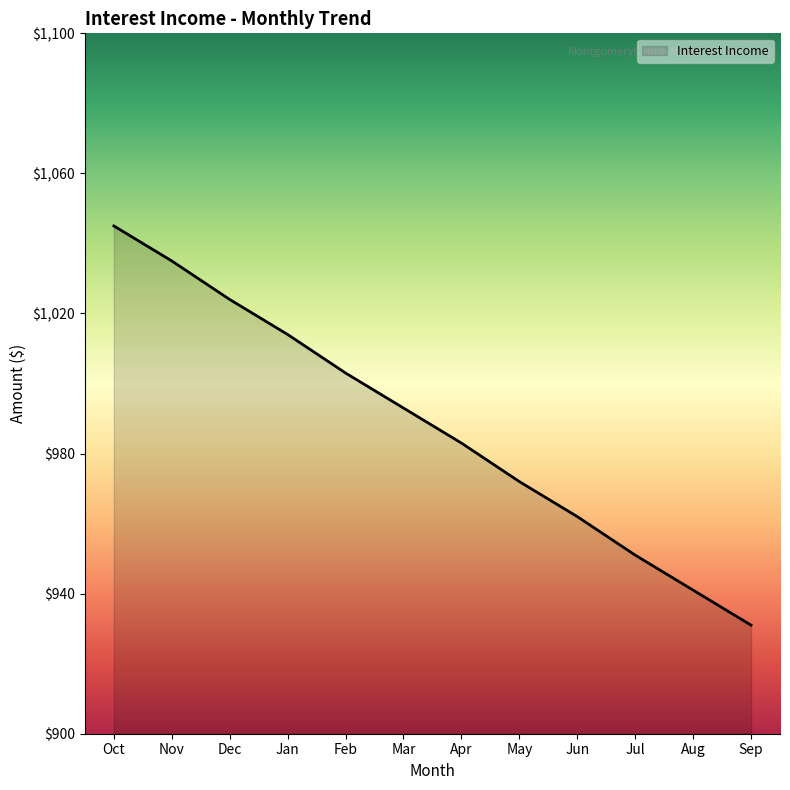

Rank the categories by value from lowest to highest.

Sep, Aug, Jul, Jun, May, Apr, Mar, Feb, Jan, Dec, Nov, Oct